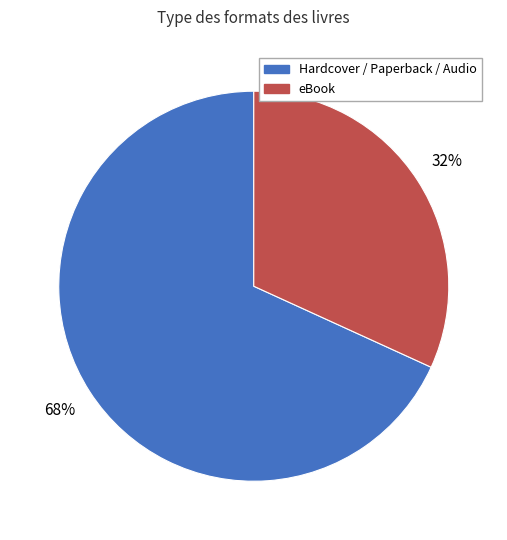

Count the number of slices in the pie.

2